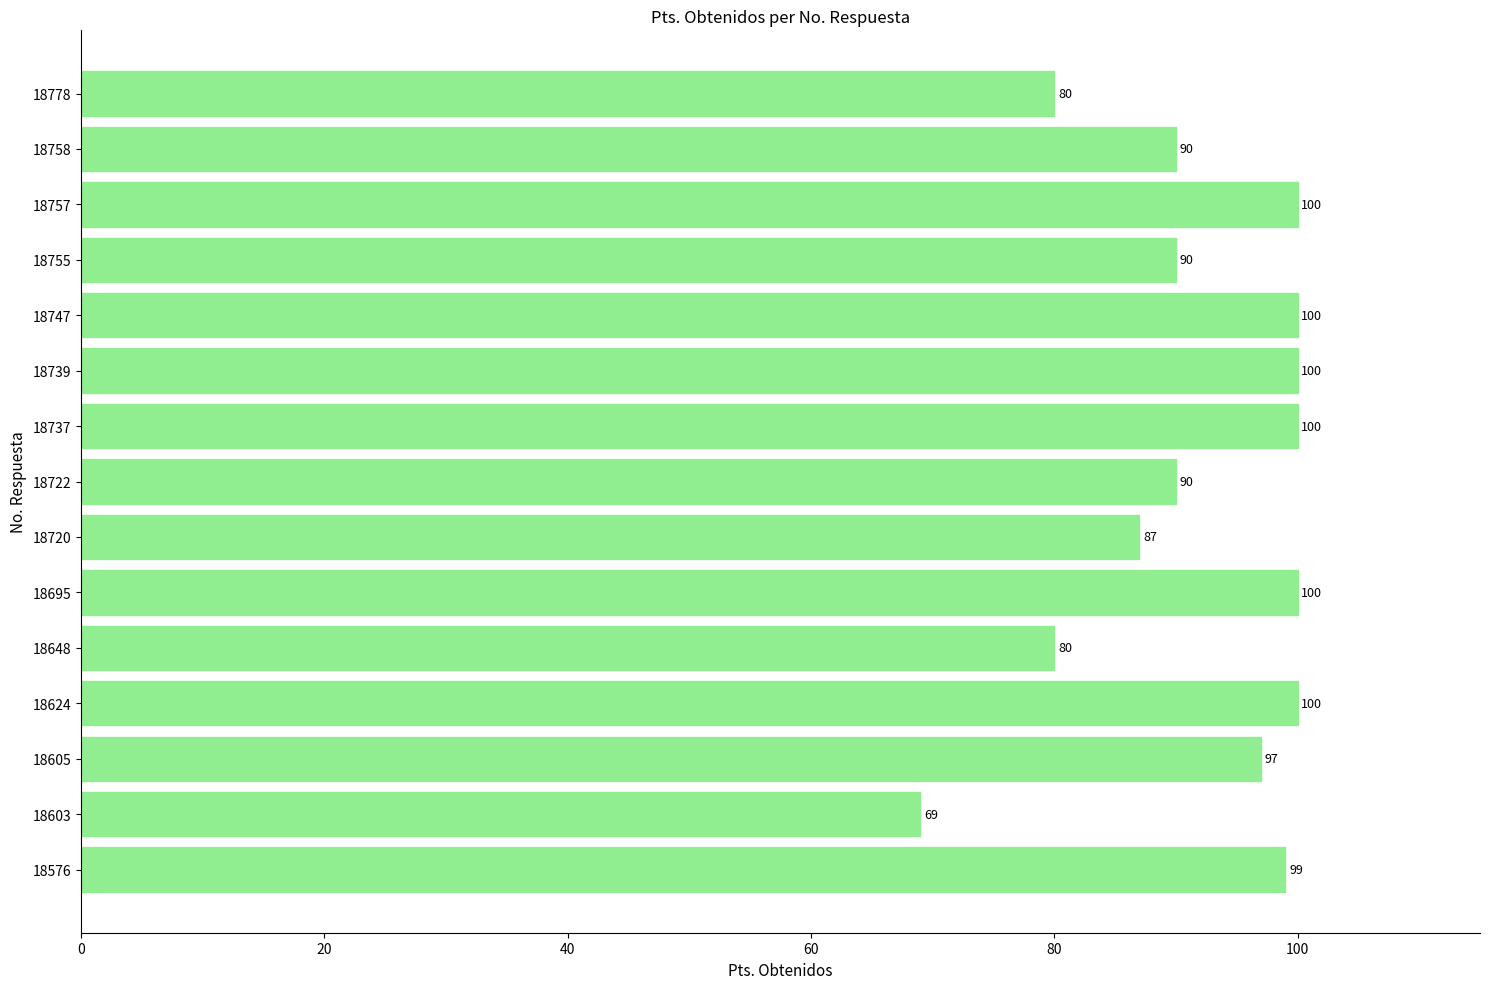

The chart shows a value of 90 at 18758. True or false?

True